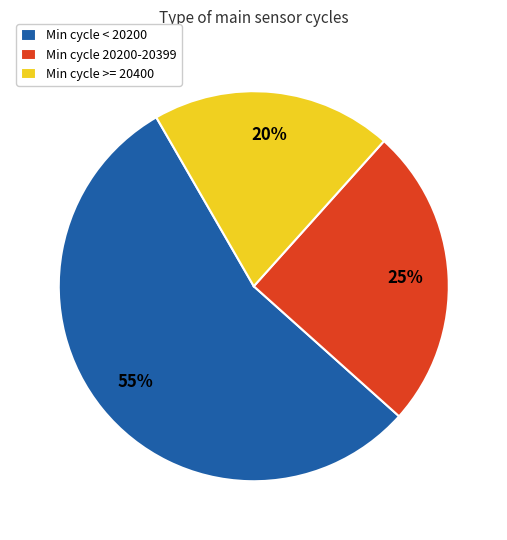

Count the number of slices in the pie.

3